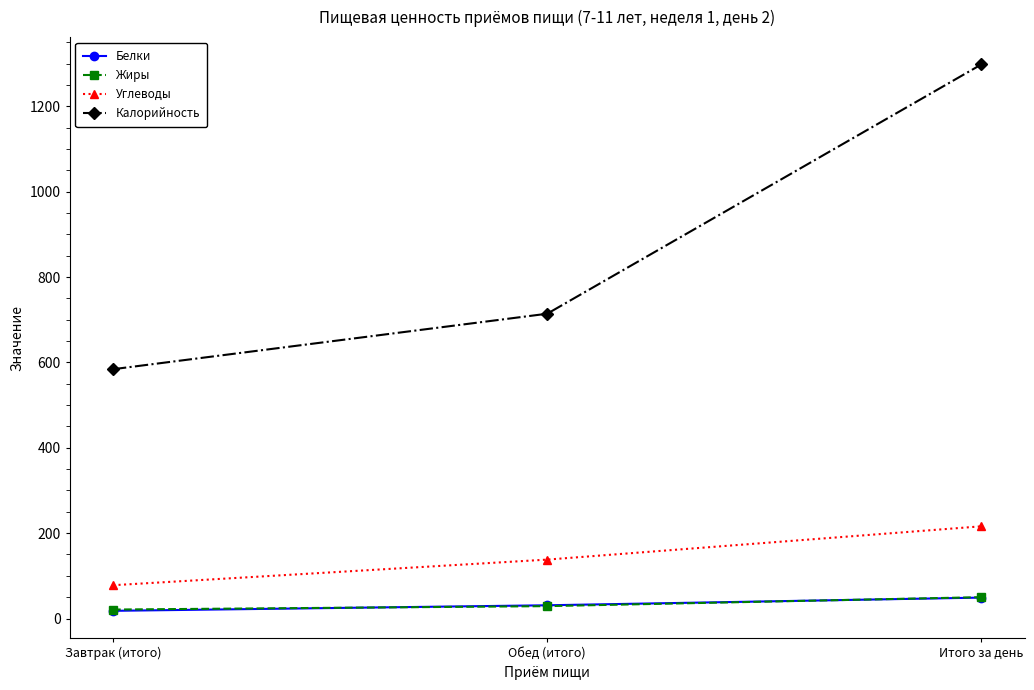

What is the difference between the maximum and second lowest values in the Углеводы series?

78